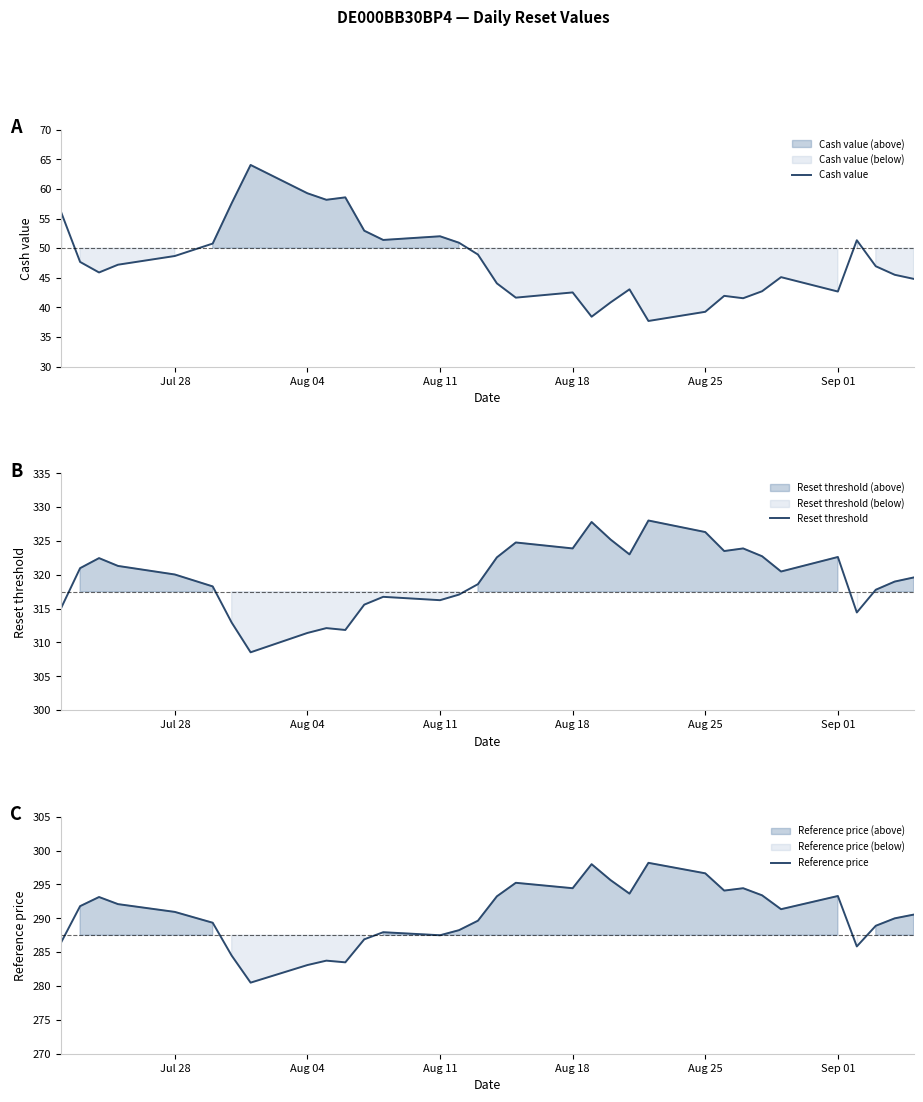

What is the minimum value for Cash value?

37.7